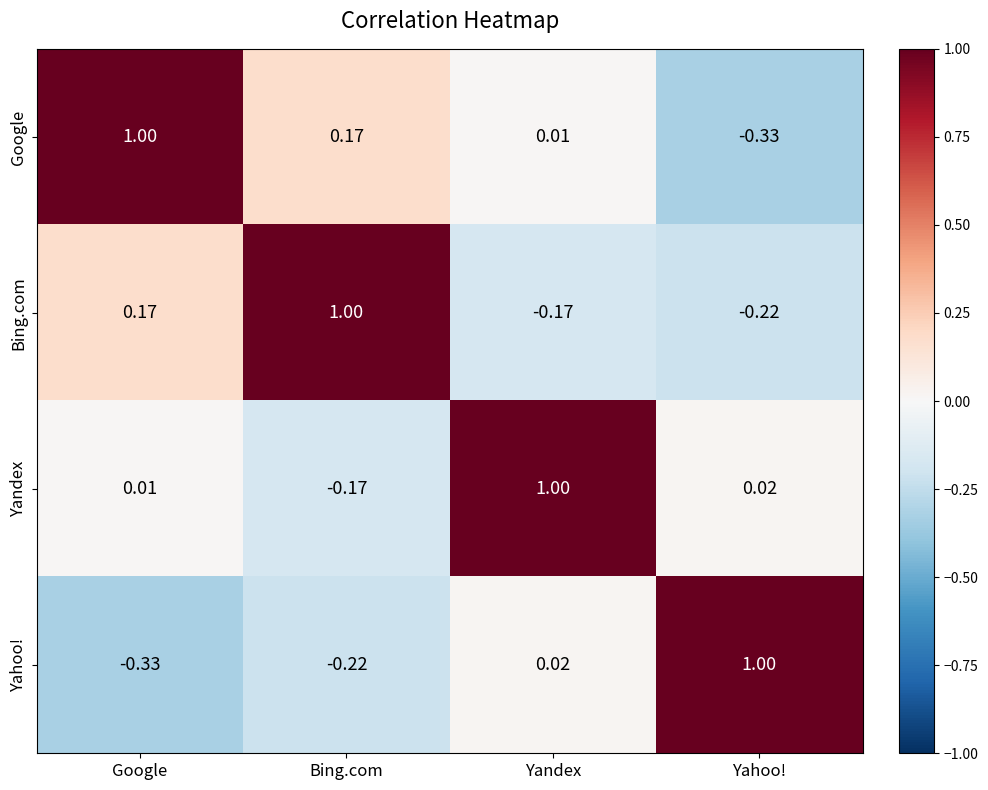

At which label does Google first exceed 0?

Google